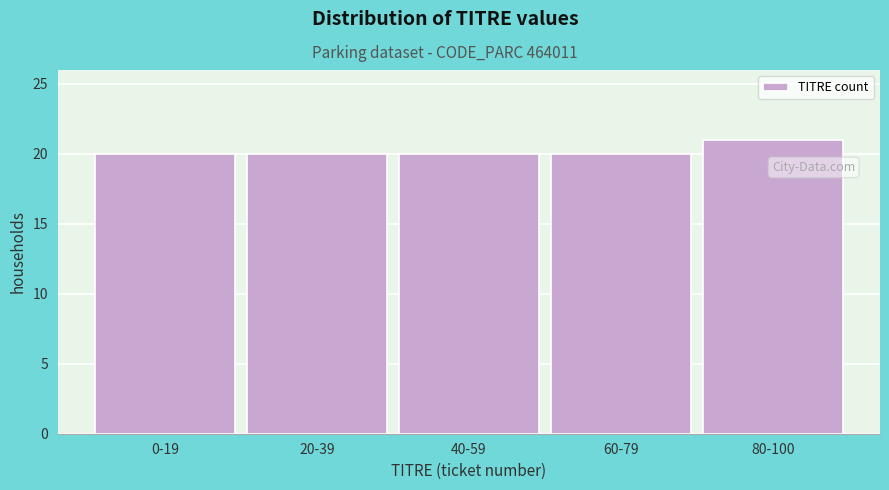

Reading right to left, extract all data points from this chart.

80-100=21	60-79=20	40-59=20	20-39=20	0-19=20